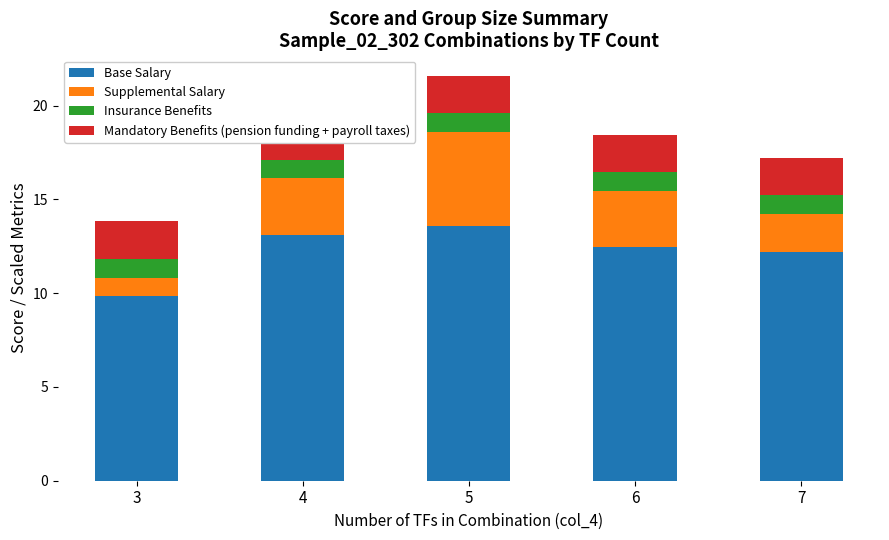

Reading left to right, extract all data points from this chart.

Base Salary: 3=9.8	4=13.1	5=13.6	6=12.4	7=12.2
Supplemental Salary: 3=1.0	4=3.0	5=5.0	6=3.0	7=2.0
Insurance Benefits: 3=1.0	4=1.0	5=1.0	6=1.0	7=1.0
Mandatory Benefits (pension funding + payroll taxes): 3=2.0	4=2.0	5=2.0	6=2.0	7=2.0